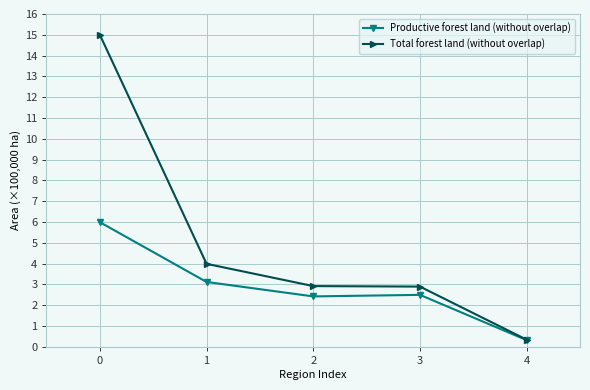

What is the difference between the second highest and second lowest values in the Total forest land (without overlap) series?

1.1